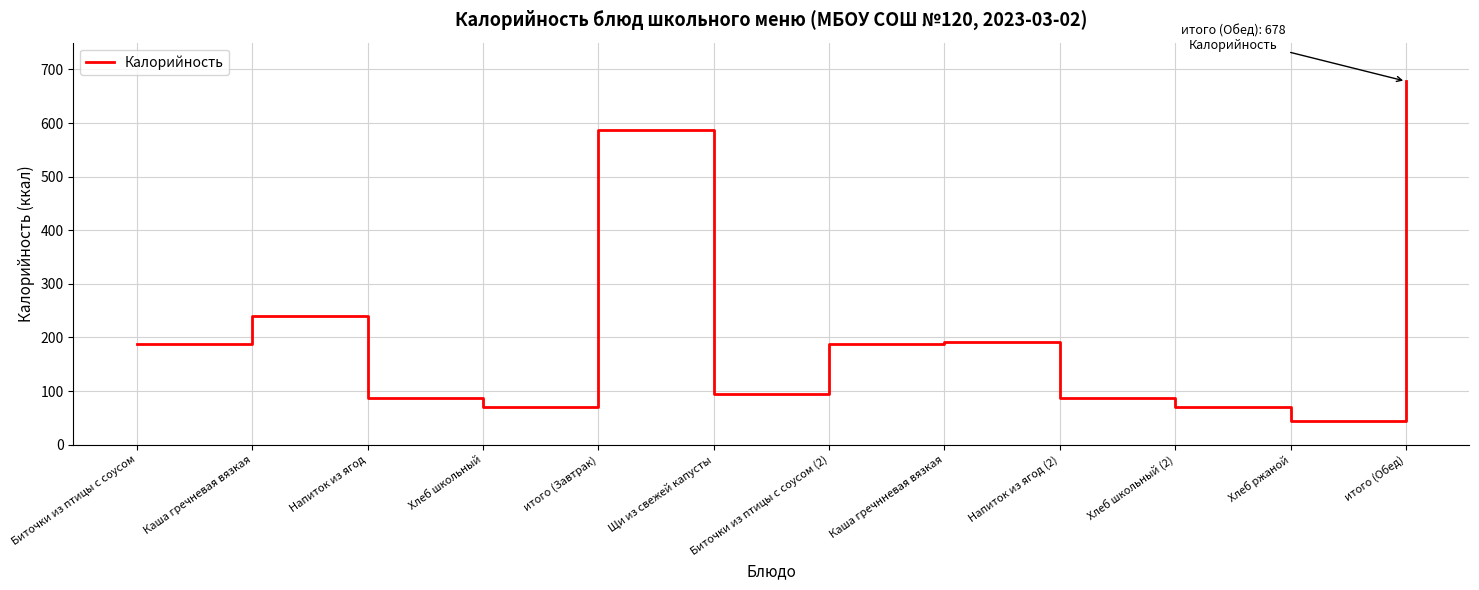

Is it true that the value at Биточки из птицы с соусом (2) is 324?

False